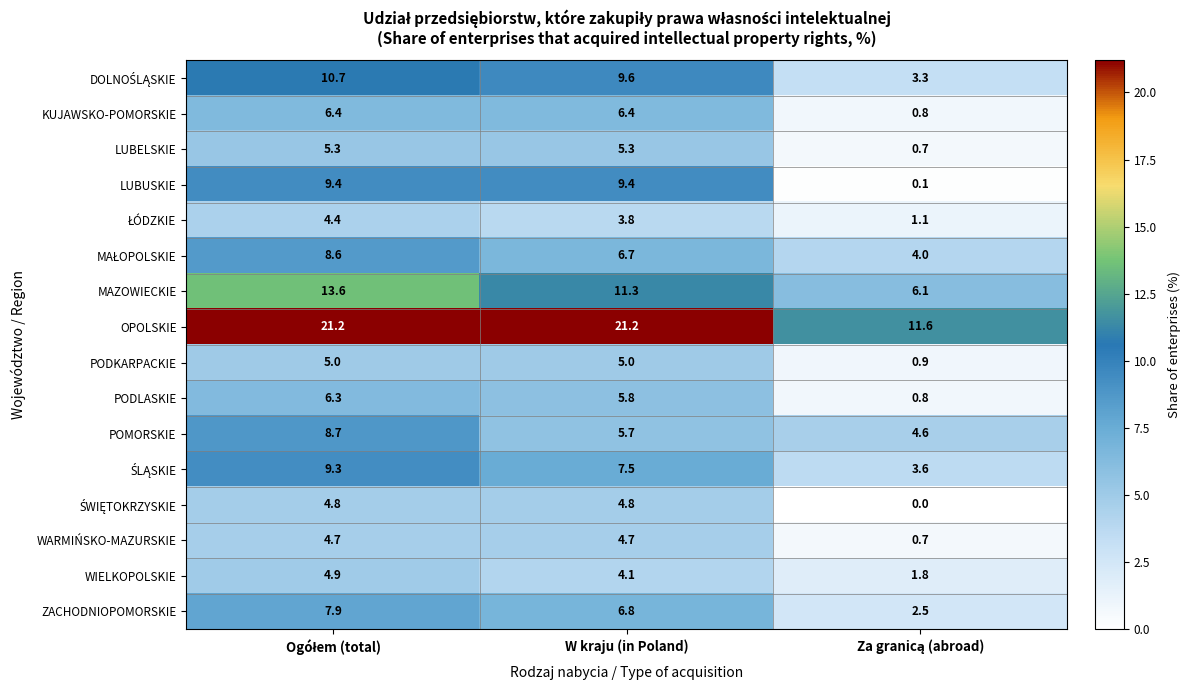

The PODLASKIE series shows 9.7 at W kraju (in Poland). True or false?

False